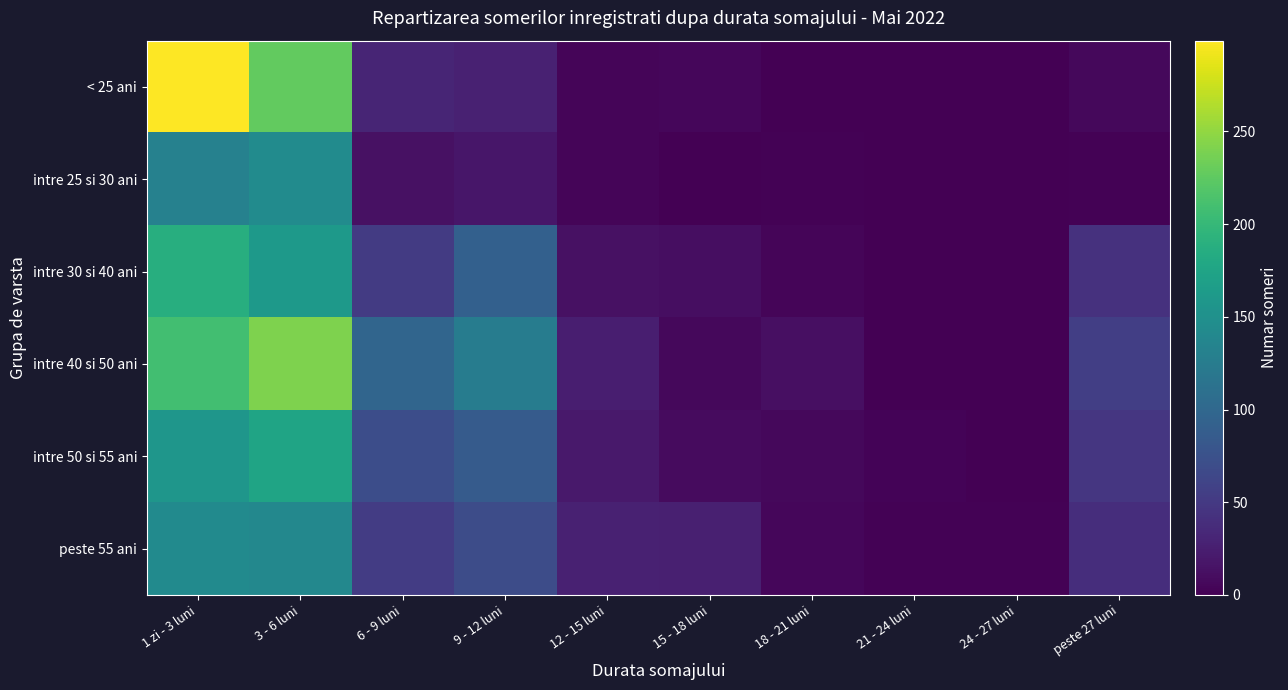

At which category is the sum across all series the highest?

1 zi - 3 luni